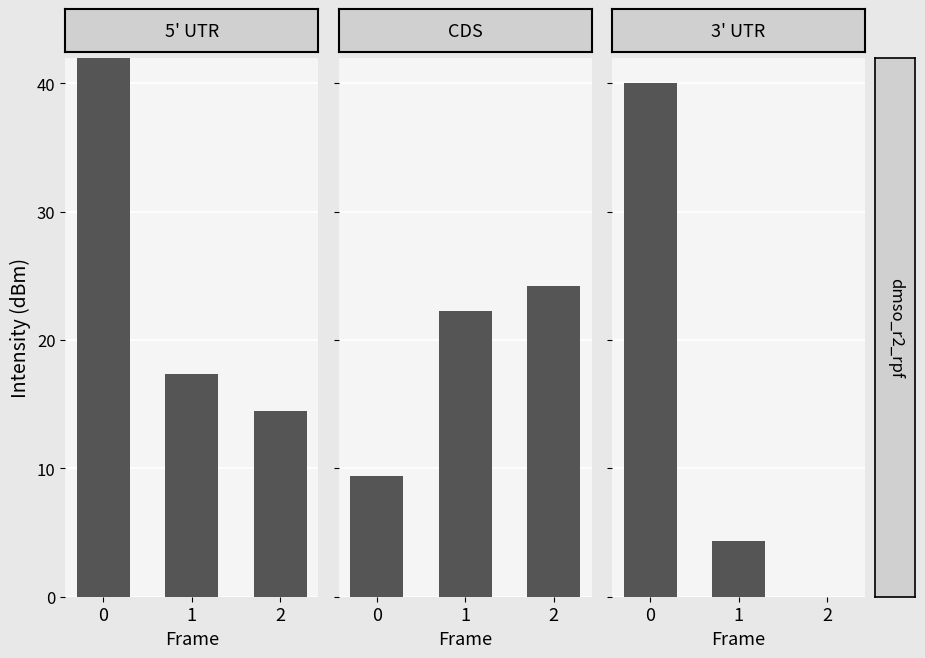

Between 1 and 2, which series saw the biggest shift?

3' UTR